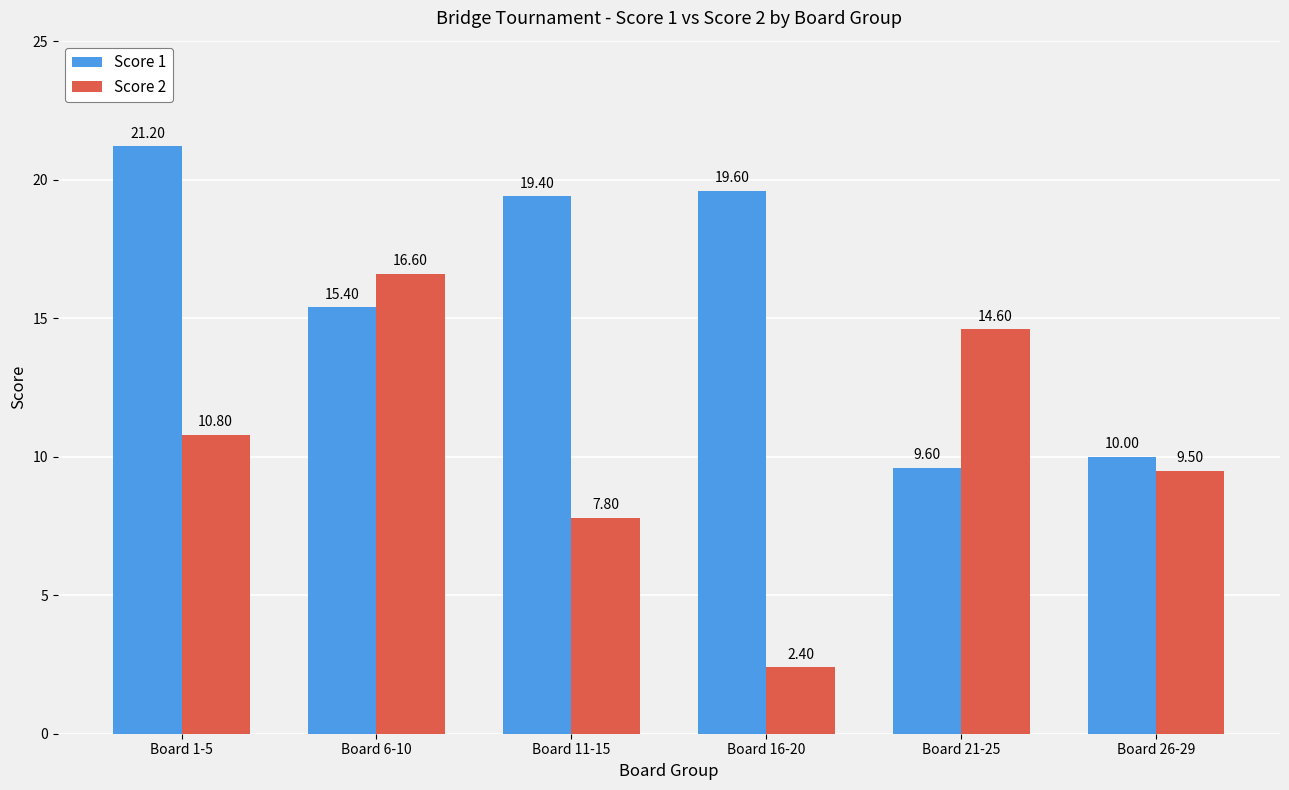

How many categories are shown in the chart?

6